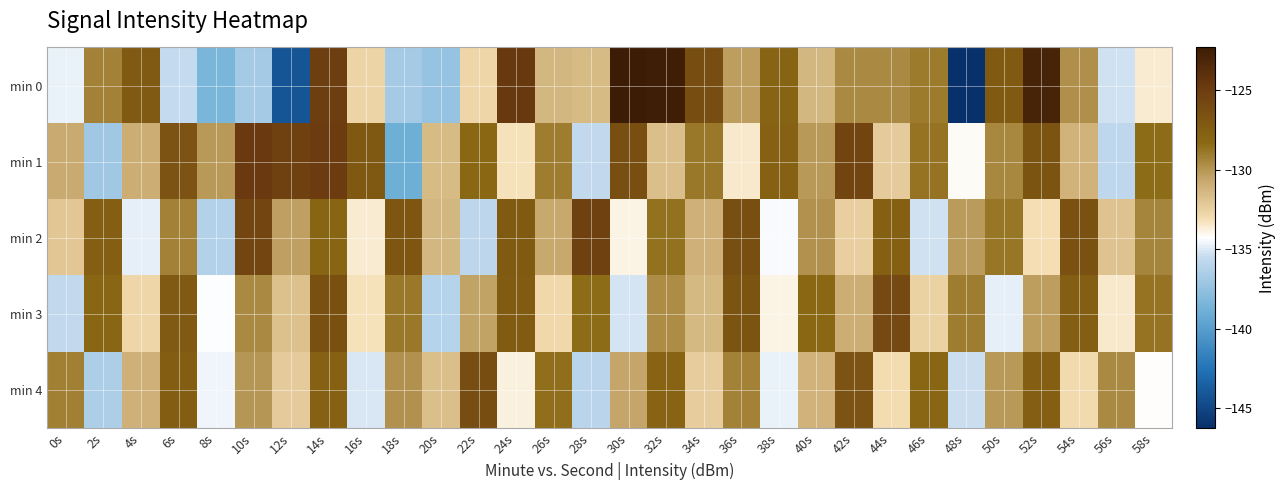

Between 18s and 22s, which is larger?

22s